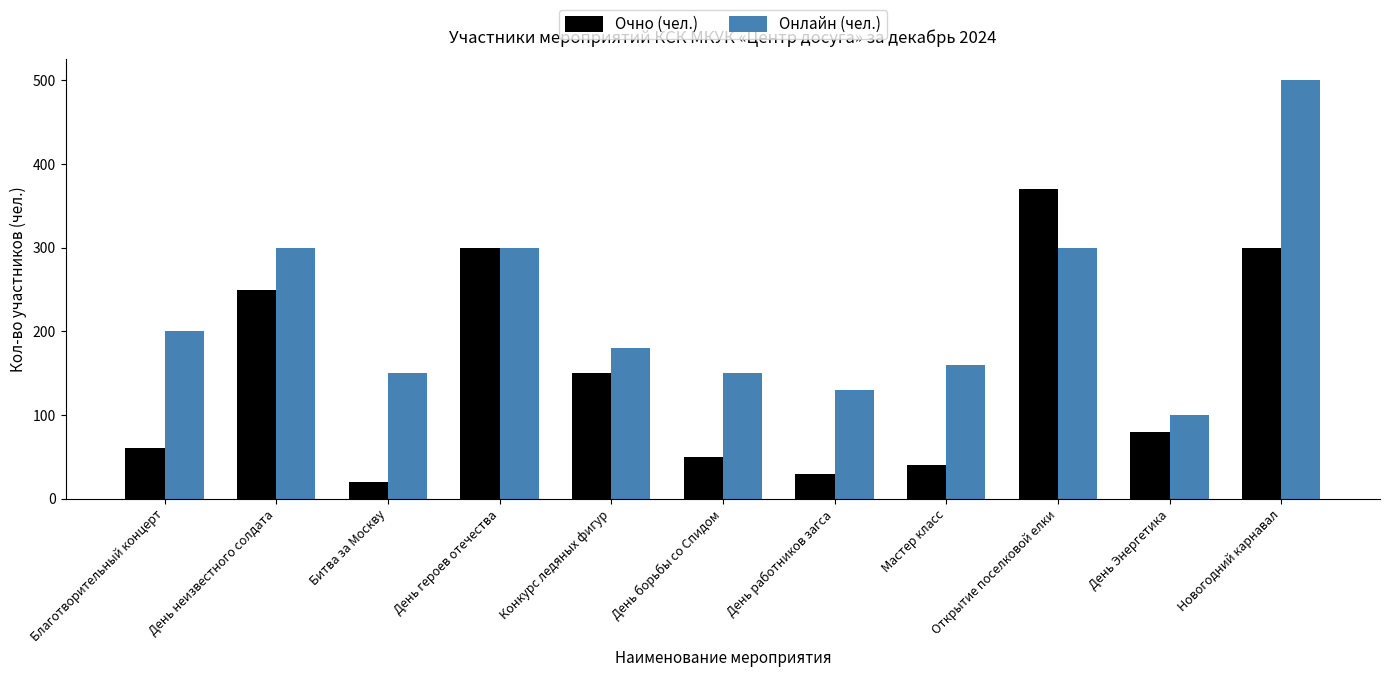

Read the Очно (чел.) value at День неизвестного солдата, to the nearest 50.

250